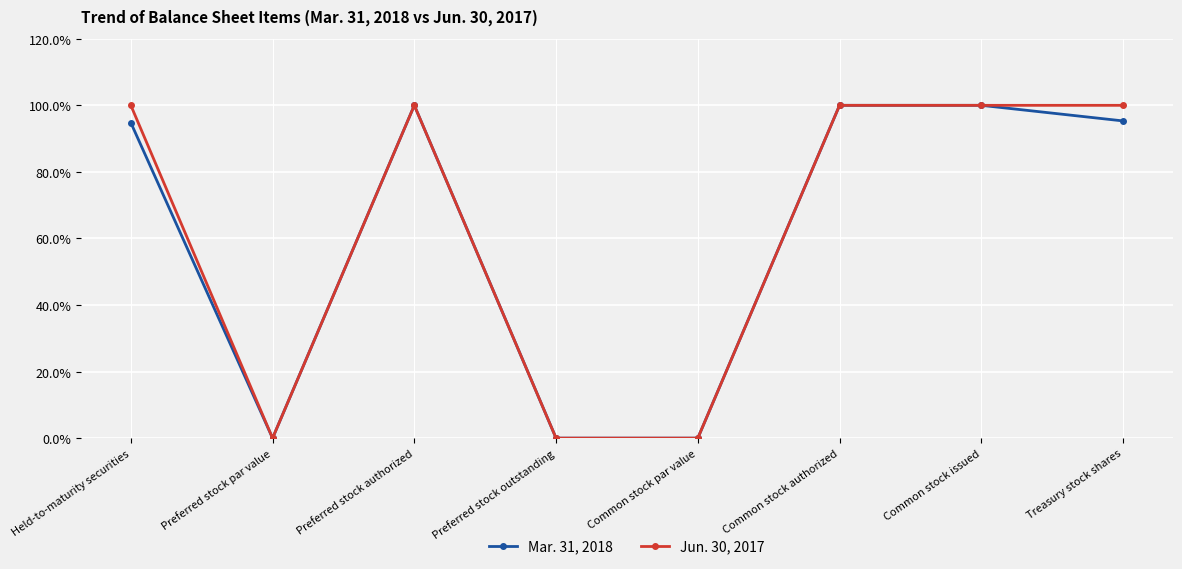

Rank the series by their average value, from lowest to highest.

Mar. 31, 2018, Jun. 30, 2017